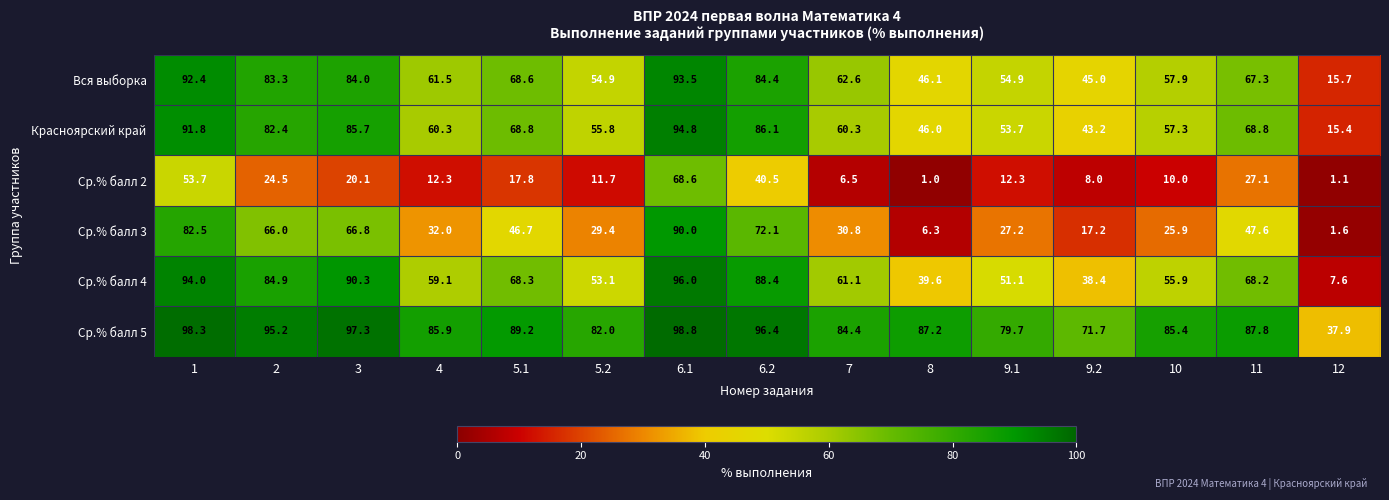

Where is Ср.% балл 4 nearest to the value 51?

9.1